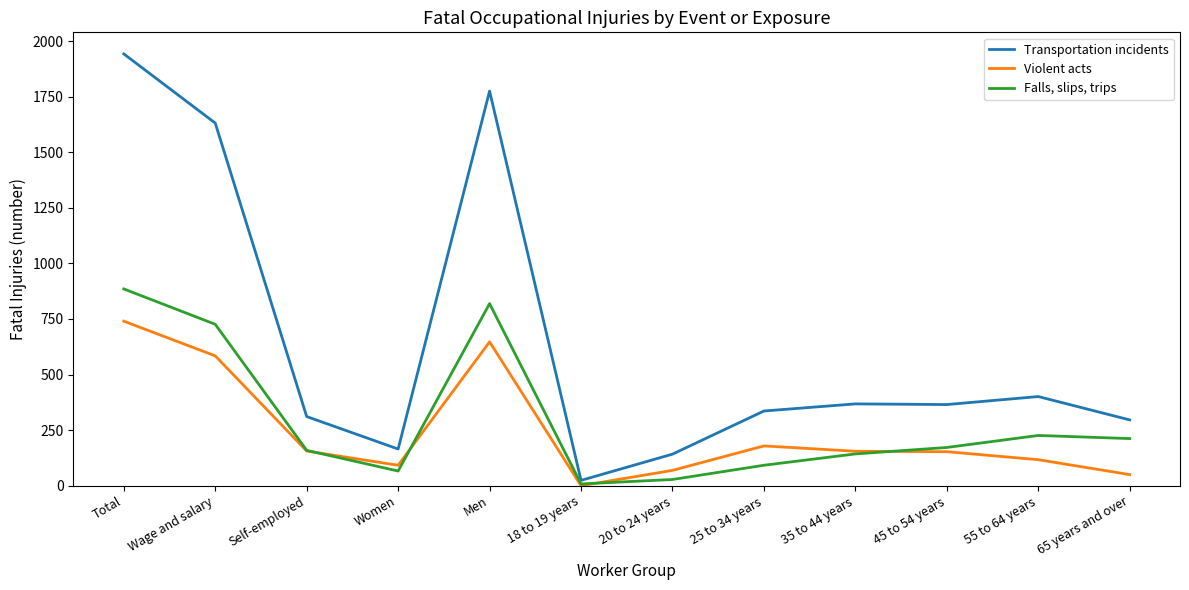

Is the value of Falls, slips, trips at 25 to 34 years greater than the value of Violent acts at 55 to 64 years?

No